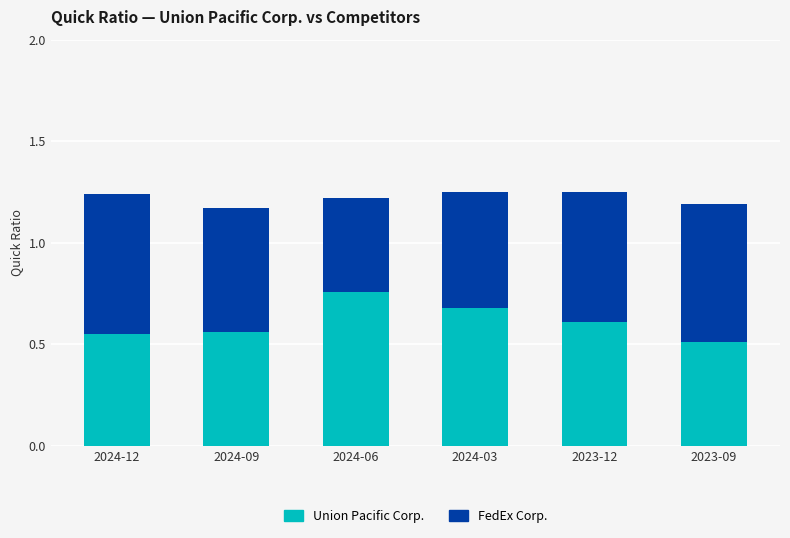

The value of Union Pacific Corp. at 2023-09 is 0.5. True or false?

True